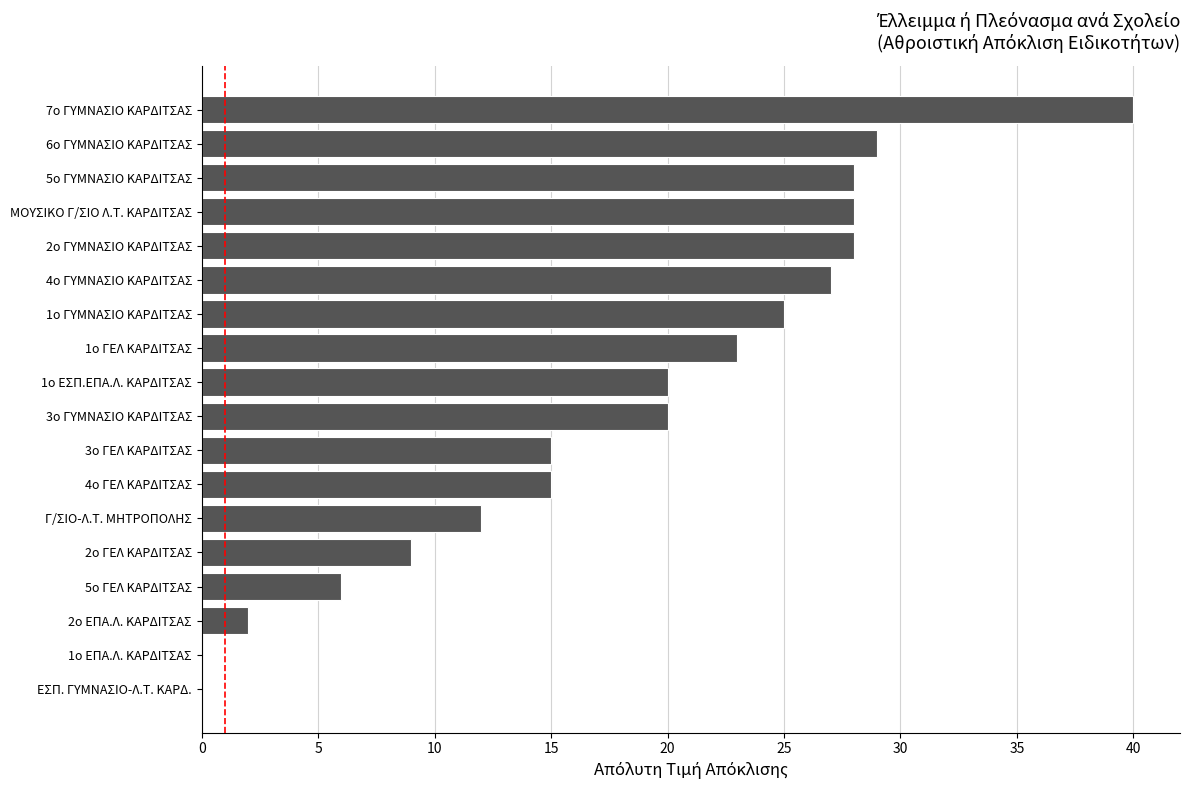

Reading bottom to top, list all the values displayed in this chart.

ΕΣΠ. ΓΥΜΝΑΣΙΟ-Λ.Τ. ΚΑΡΔ.=0	1ο ΕΠΑ.Λ. ΚΑΡΔΙΤΣΑΣ=0	2ο ΕΠΑ.Λ. ΚΑΡΔΙΤΣΑΣ=2	5ο ΓΕΛ ΚΑΡΔΙΤΣΑΣ=6	2ο ΓΕΛ ΚΑΡΔΙΤΣΑΣ=9	Γ/ΣΙΟ-Λ.Τ. ΜΗΤΡΟΠΟΛΗΣ=12	4ο ΓΕΛ ΚΑΡΔΙΤΣΑΣ=15	3ο ΓΕΛ ΚΑΡΔΙΤΣΑΣ=15	3ο ΓΥΜΝΑΣΙΟ ΚΑΡΔΙΤΣΑΣ=20	1ο ΕΣΠ.ΕΠΑ.Λ. ΚΑΡΔΙΤΣΑΣ=20	1ο ΓΕΛ ΚΑΡΔΙΤΣΑΣ=23	1ο ΓΥΜΝΑΣΙΟ ΚΑΡΔΙΤΣΑΣ=25	4ο ΓΥΜΝΑΣΙΟ ΚΑΡΔΙΤΣΑΣ=27	2ο ΓΥΜΝΑΣΙΟ ΚΑΡΔΙΤΣΑΣ=28	ΜΟΥΣΙΚΟ Γ/ΣΙΟ Λ.Τ. ΚΑΡΔΙΤΣΑΣ=28	5ο ΓΥΜΝΑΣΙΟ ΚΑΡΔΙΤΣΑΣ=28	6ο ΓΥΜΝΑΣΙΟ ΚΑΡΔΙΤΣΑΣ=29	7ο ΓΥΜΝΑΣΙΟ ΚΑΡΔΙΤΣΑΣ=40